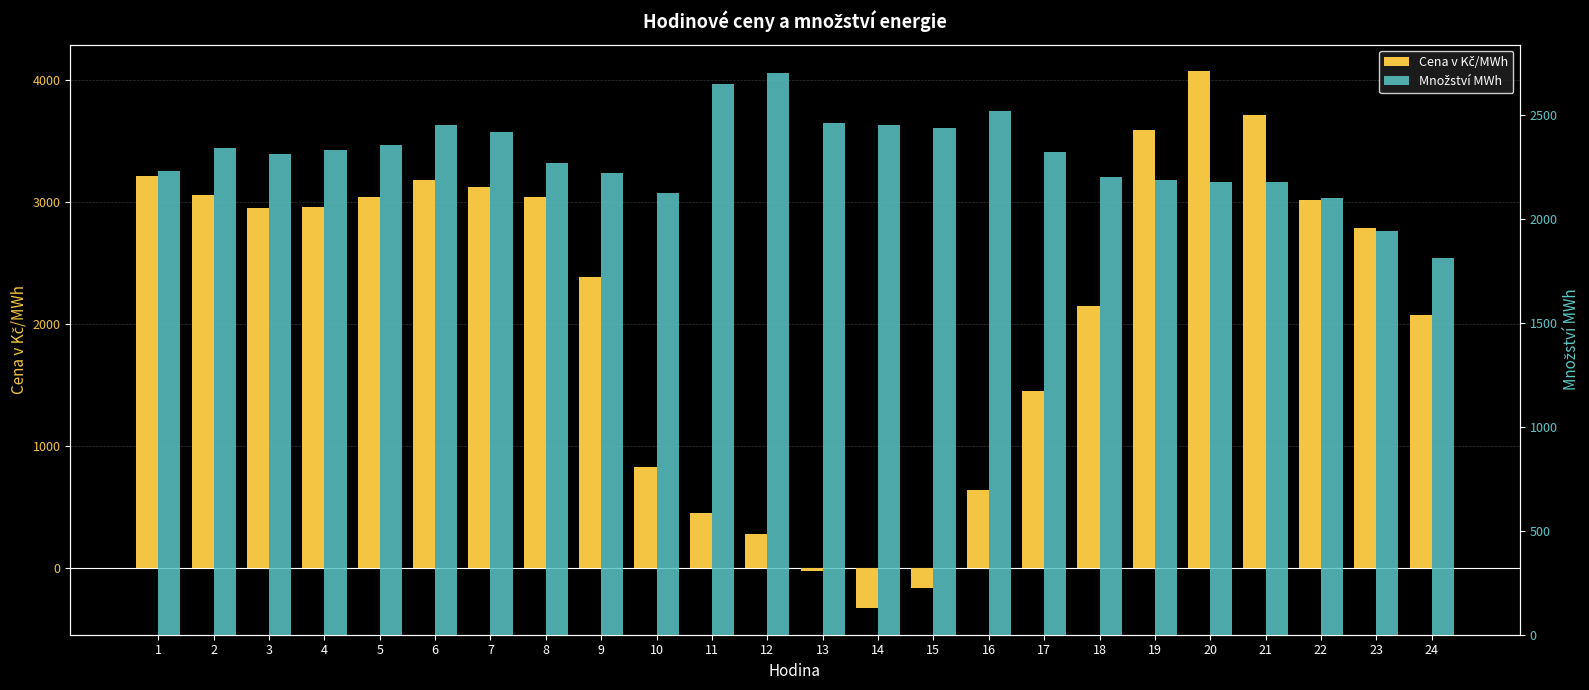

Which has a higher value, 9 or 23?

23